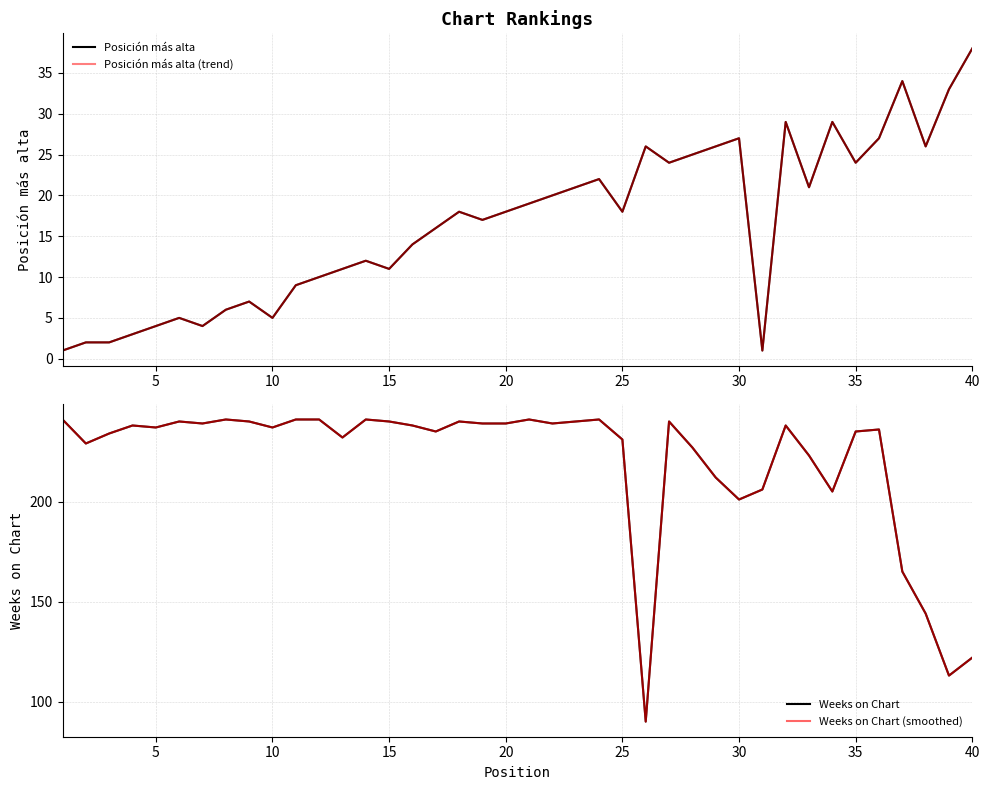

What is the highest value of the Weeks on Chart series?

241